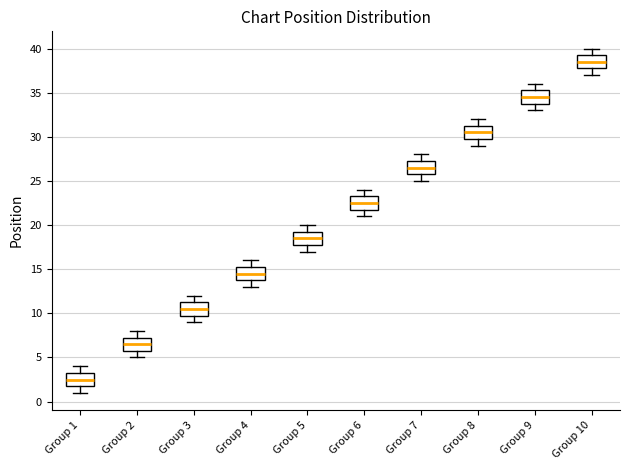

Where does the lower whisker of the box for Group 5 end on the y-axis? The values are not printed on the chart, so give them approximately, as read against the axis.

17.0